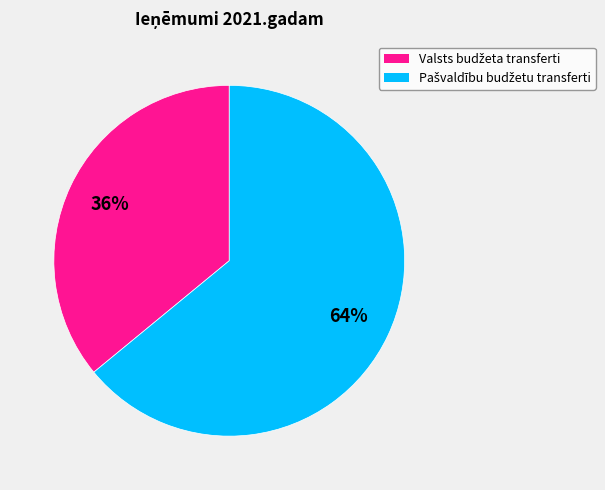

How many slices are in this pie chart?

2